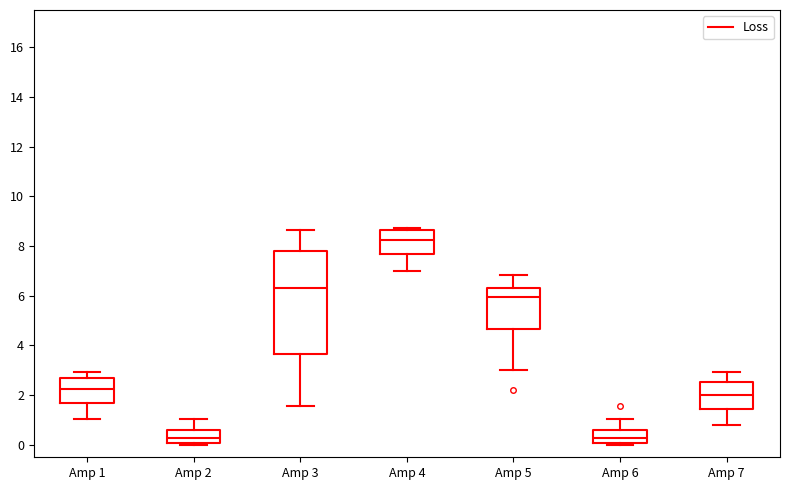

Where is the lower edge of the box for Amp 6 on the y-axis? The values are not printed on the chart, so give them approximately, as read against the axis.

0.0